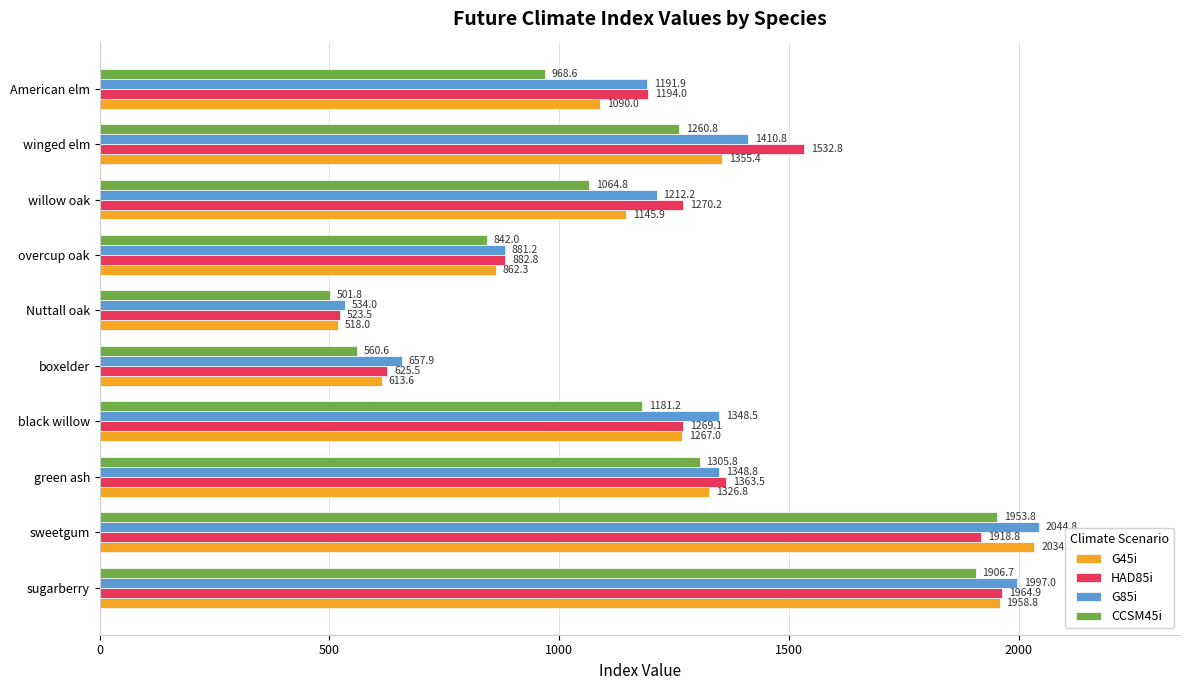

The value of HAD85i at winged elm is 1532.8. True or false?

True